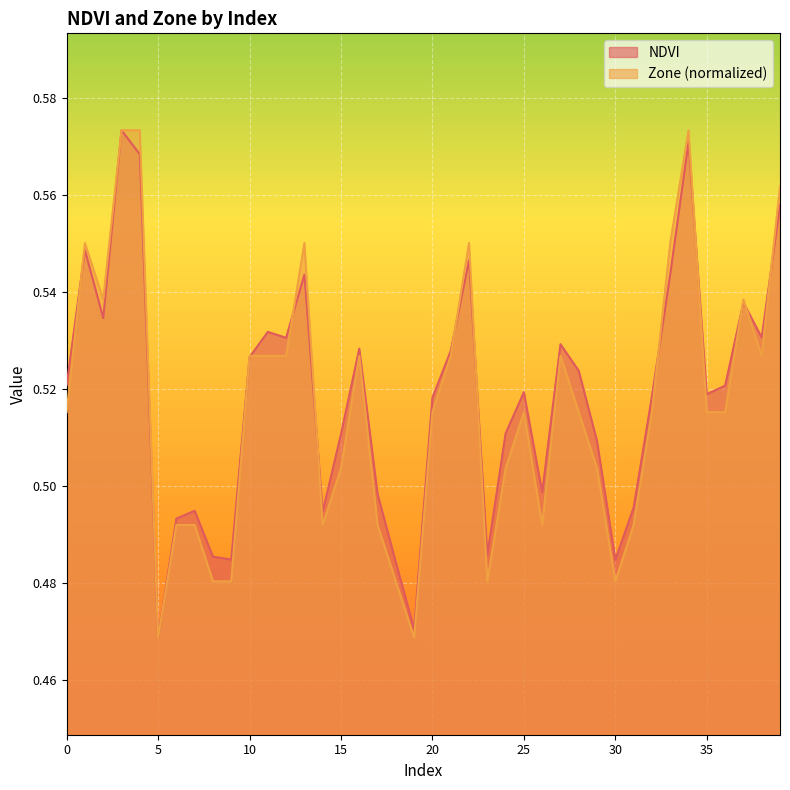

How many lines are shown in the chart?

2